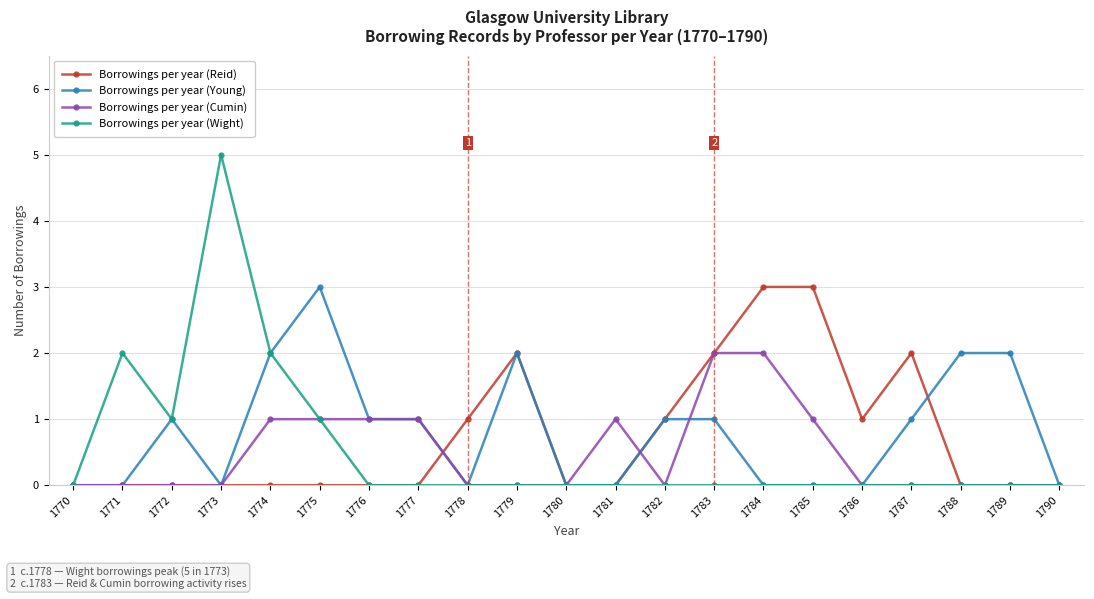

Reading right to left, list all the values displayed in this chart.

Borrowings per year (Reid): 0	0	0	2	1	3	3	2	1	0	0	2	1	0	0	0	0	0	0	0	0
Borrowings per year (Young): 0	2	2	1	0	0	0	1	1	0	0	2	0	1	1	3	2	0	1	0	0
Borrowings per year (Cumin): 0	0	0	0	0	1	2	2	0	1	0	0	0	1	1	1	1	0	0	0	0
Borrowings per year (Wight): 0	0	0	0	0	0	0	0	0	0	0	0	0	0	0	1	2	5	1	2	0